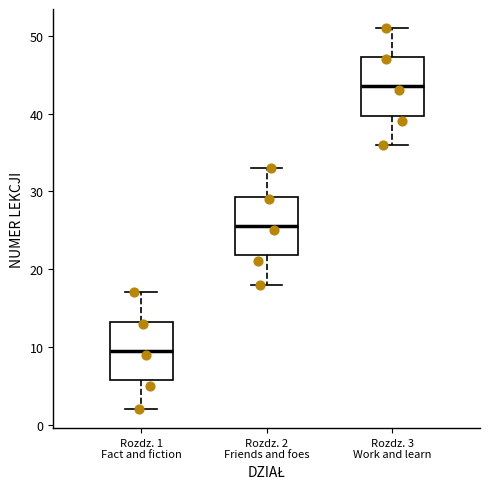

Which box's median line is the highest?

Rozdz. 3 Work and learn